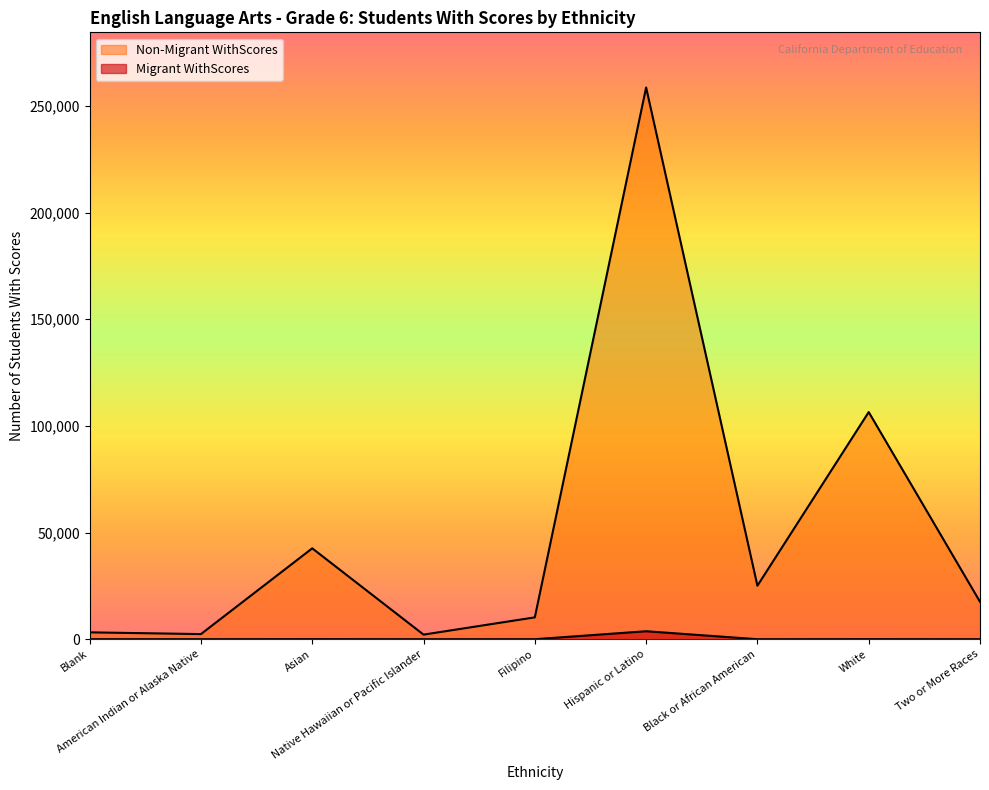

What is the difference between the Non-Migrant WithScores values at Filipino and White?

96216